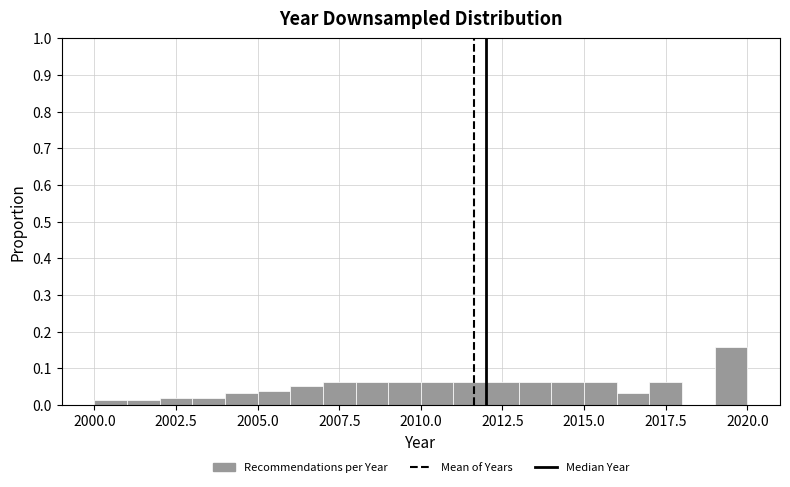

Read against the x-axis, roughly where is the centre of the tallest bar?

2019.5